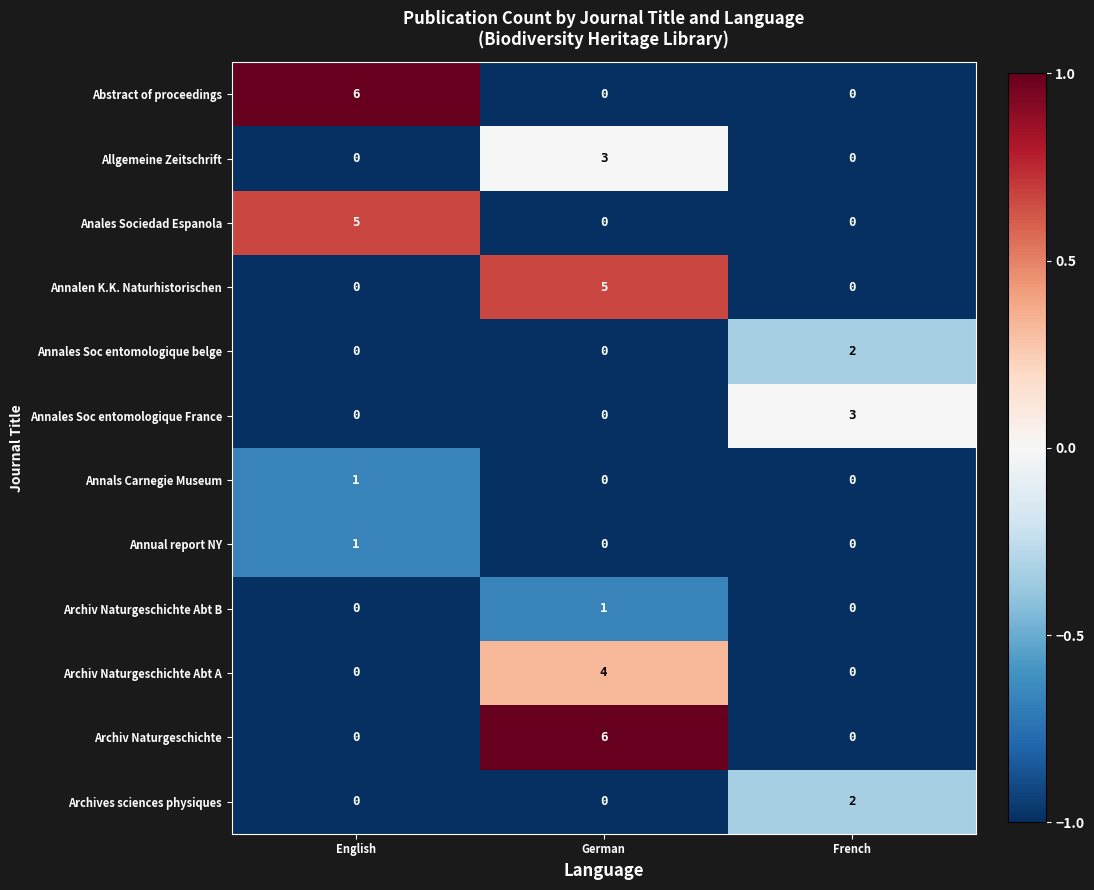

Which category has the highest value in the Abstract of proceedings series?

English